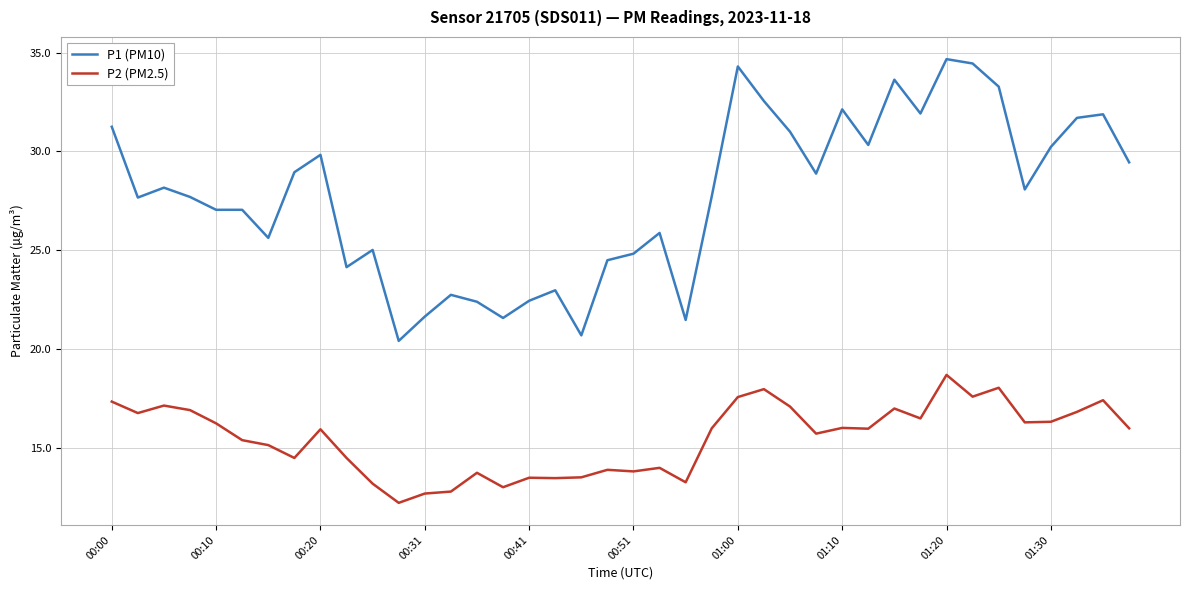

Is this an area chart (filled region under the line)?

No